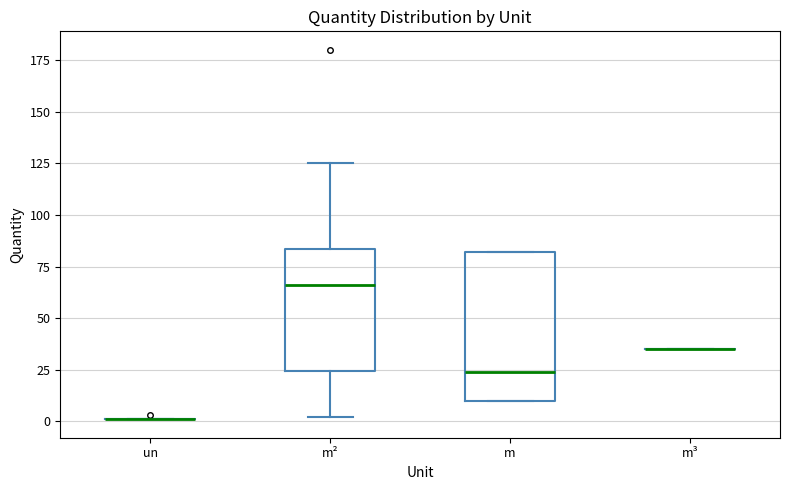

Reading left to right, transcribe this box plot: for each box, give where its median line is, the range the box spans, and where its two whiskers end, as read against the y-axis. The values are not printed on the chart, so give them approximately, as read against the axis.

un: box collapsed to a line at 0, whiskers 0 to 0
m²: median 65, box 25 to 85, whiskers 0 to 125
m: median 25, box 10 to 80, whiskers 10 to 80
m³: box collapsed to a line at 35, whiskers 35 to 35